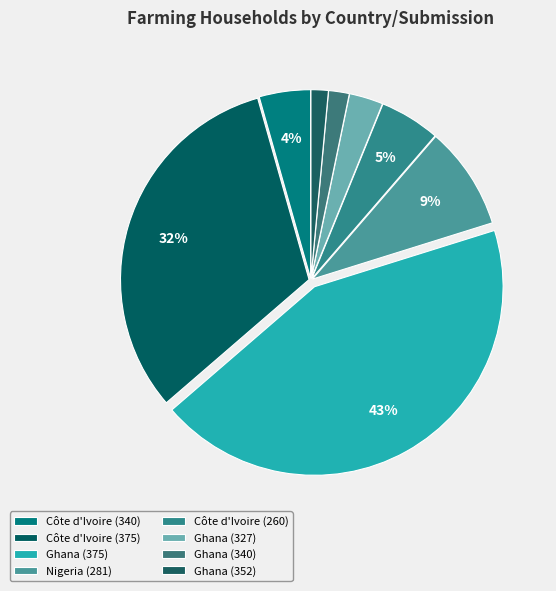

Is it true that Ghana (340) is 2% of the pie?

True